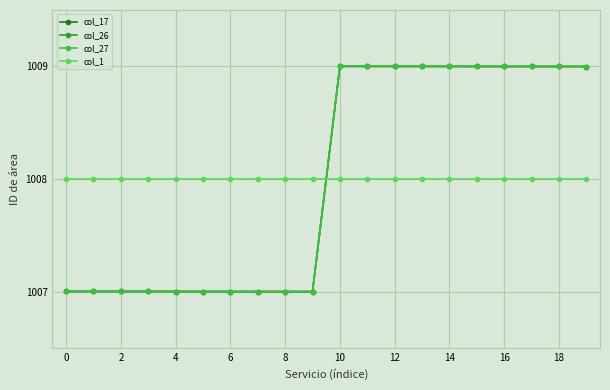

Is this an area chart (filled region under the line)?

No